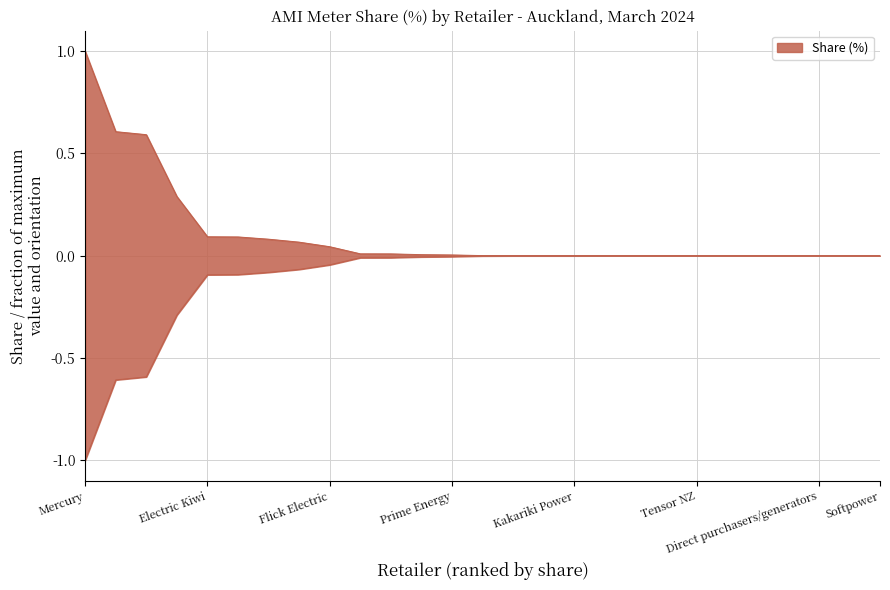

The chart shows a value of 0.6 at Tensor NZ. True or false?

False